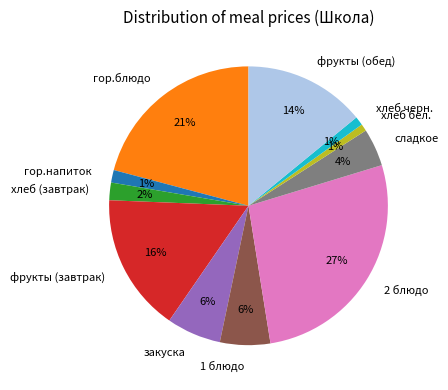

To the nearest percent, what portion does хлеб (завтрак) represent?

2%